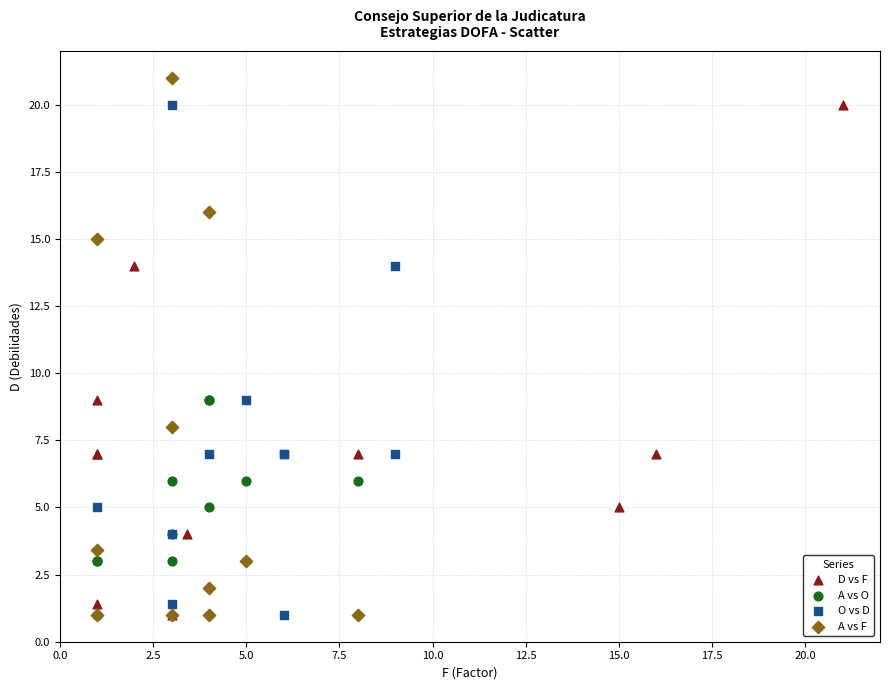

Which series has the largest Y range (max minus min)?

A vs F